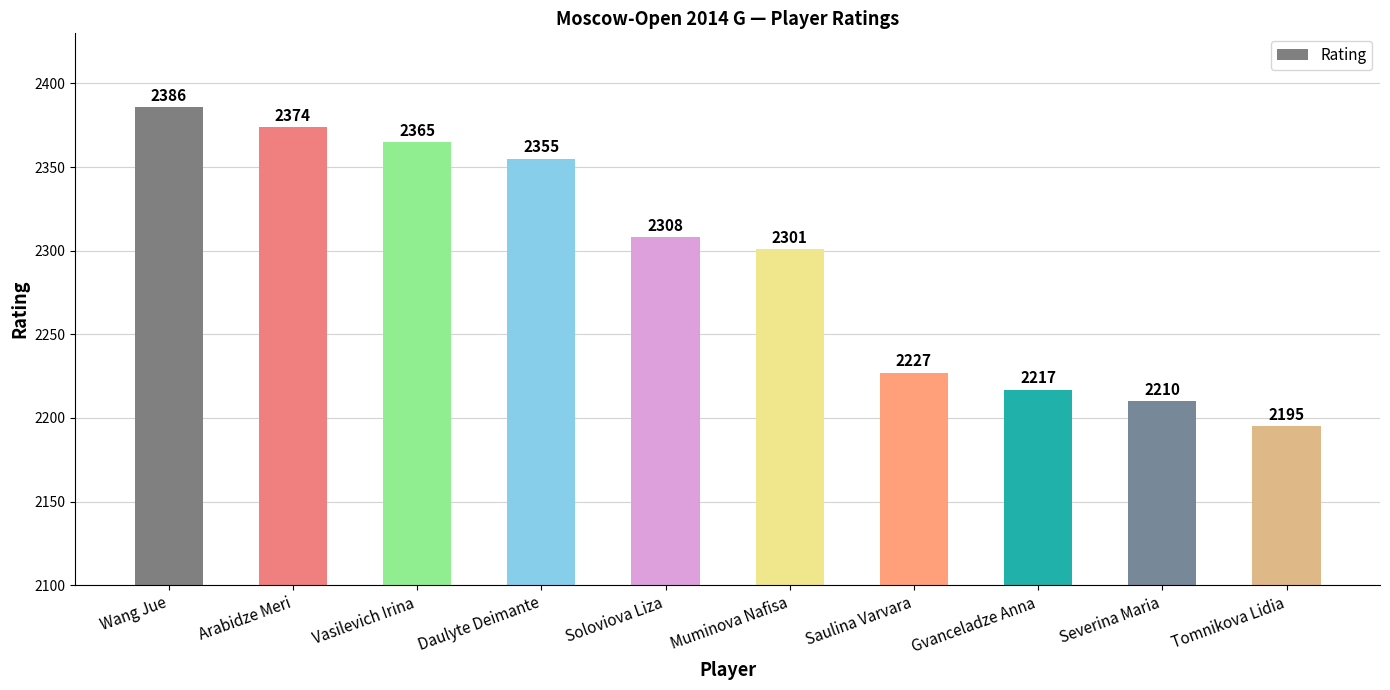

What is the sum of the values at Muminova Nafisa and Gvanceladze Anna?

4518